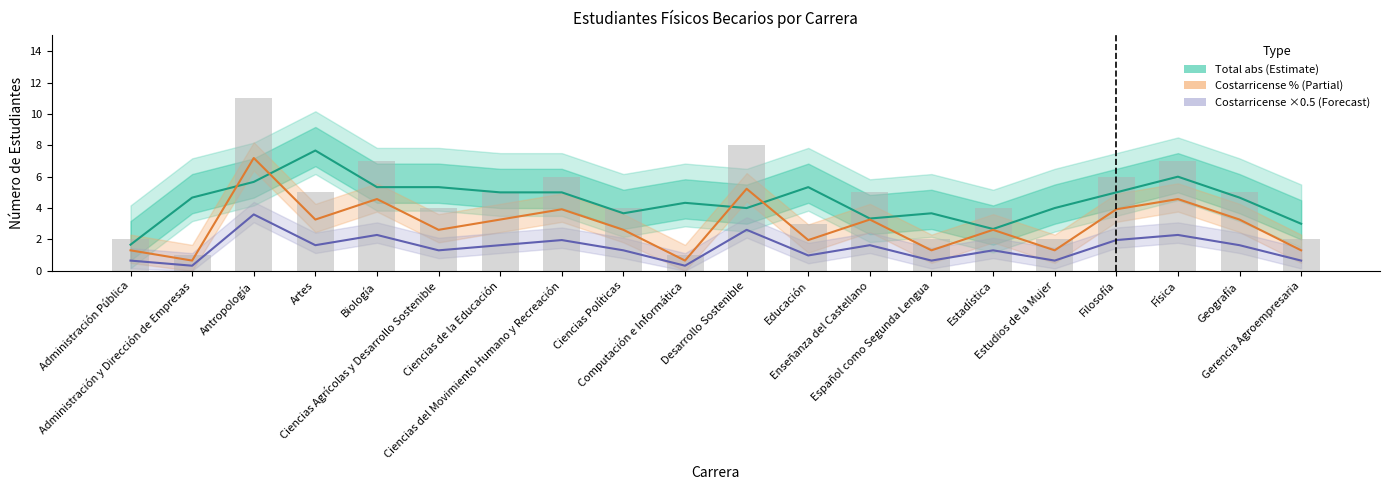

Are the bars grouped side by side (vs. stacked)?

Yes